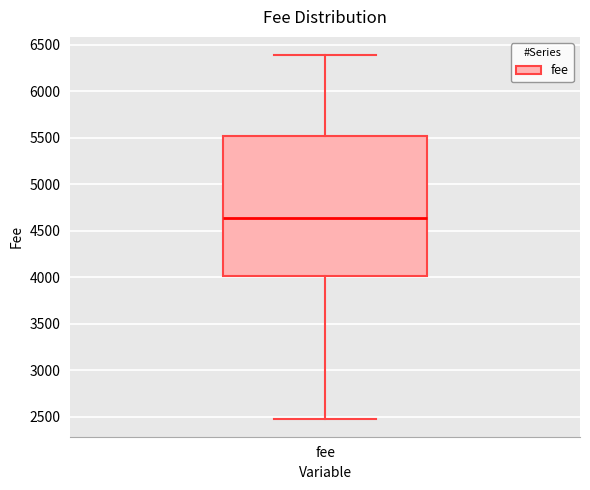

Where does the lower whisker of the box for fee end on the y-axis? The values are not printed on the chart, so give them approximately, as read against the axis.

2500